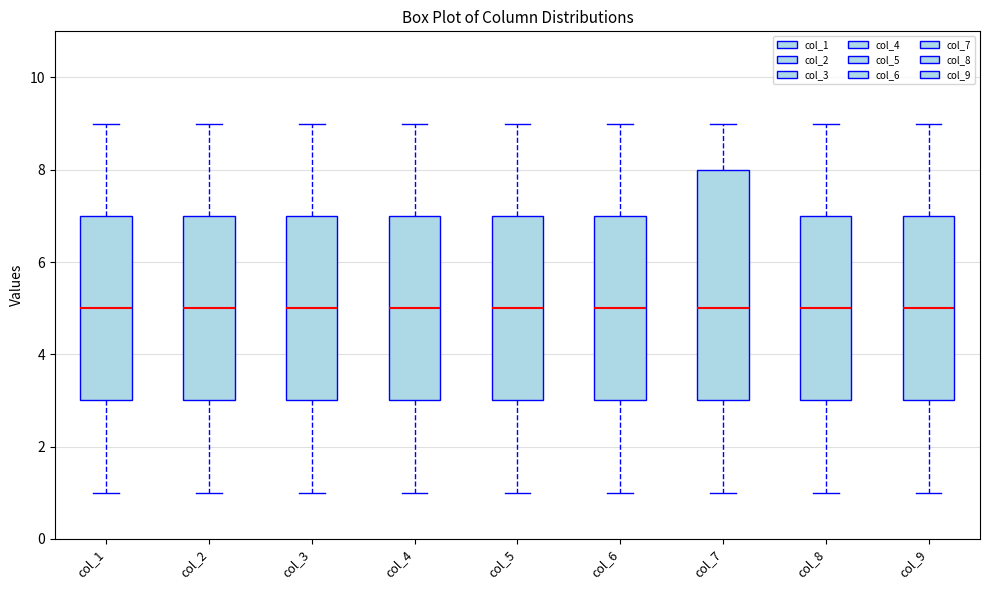

Comparing the boxes themselves (not the whiskers), which one is the tallest?

col_7